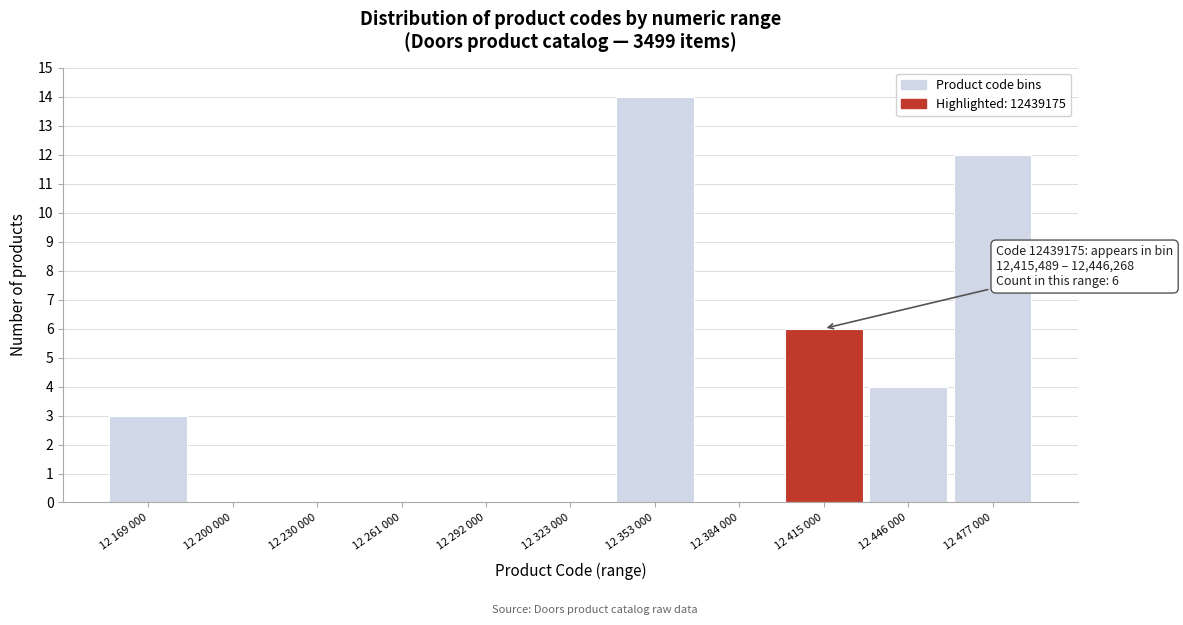

Reading left to right, transcribe all the data shown in this chart.

12 169 000=3	12 200 000=0	12 230 000=0	12 261 000=0	12 292 000=0	12 323 000=0	12 353 000=14	12 384 000=0	12 415 000=6	12 446 000=4	12 477 000=12